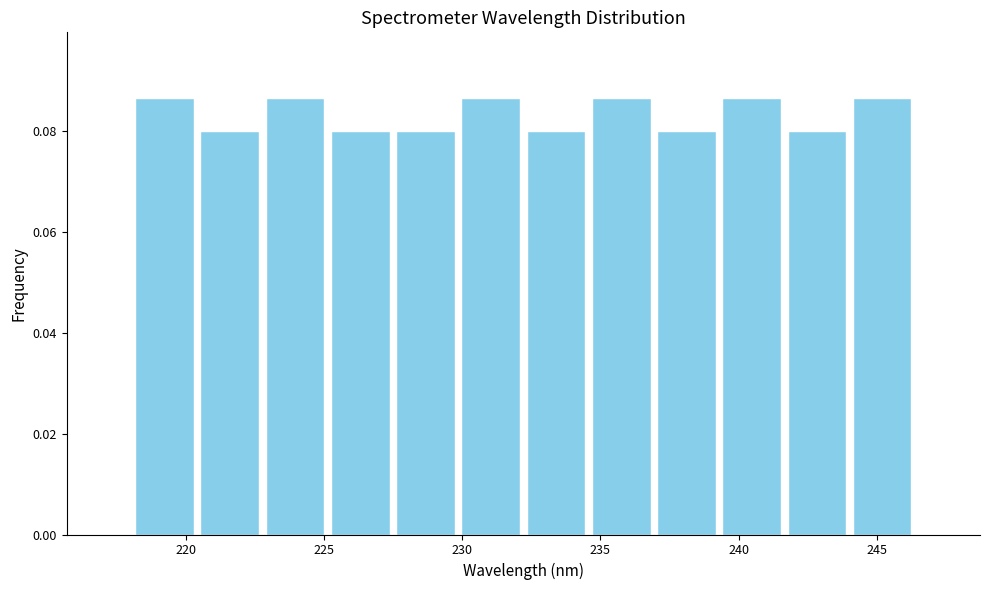

How tall is the bar that spans 223.0 to 225.0 on the x-axis? Neither the bar edges nor the heights are printed on the chart, so give them approximately, as read against the axes.

0.086